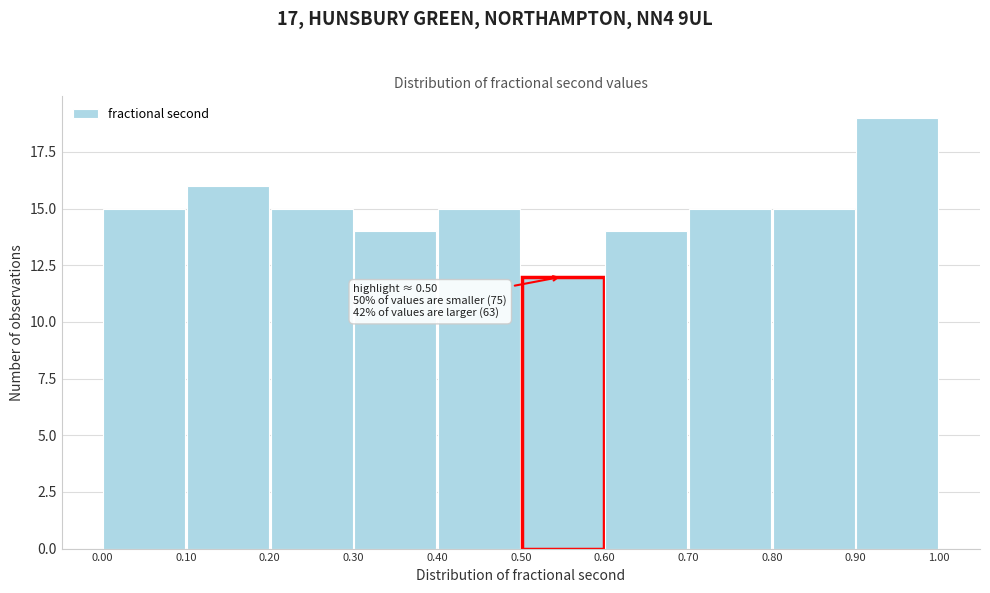

Over which range of the x-axis is the bar tallest?

0.90 to 1.00